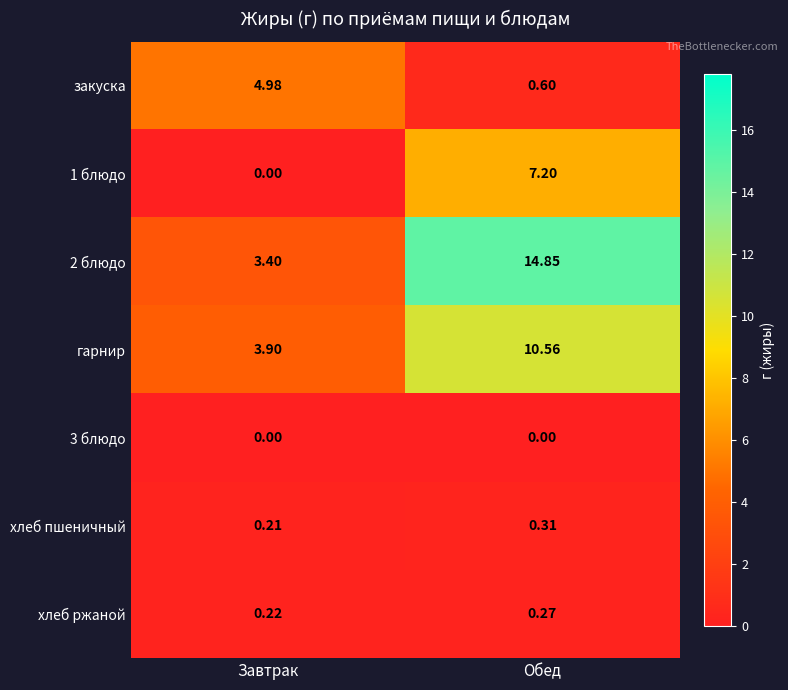

At which label does 2 блюдо first exceed 14?

Обед